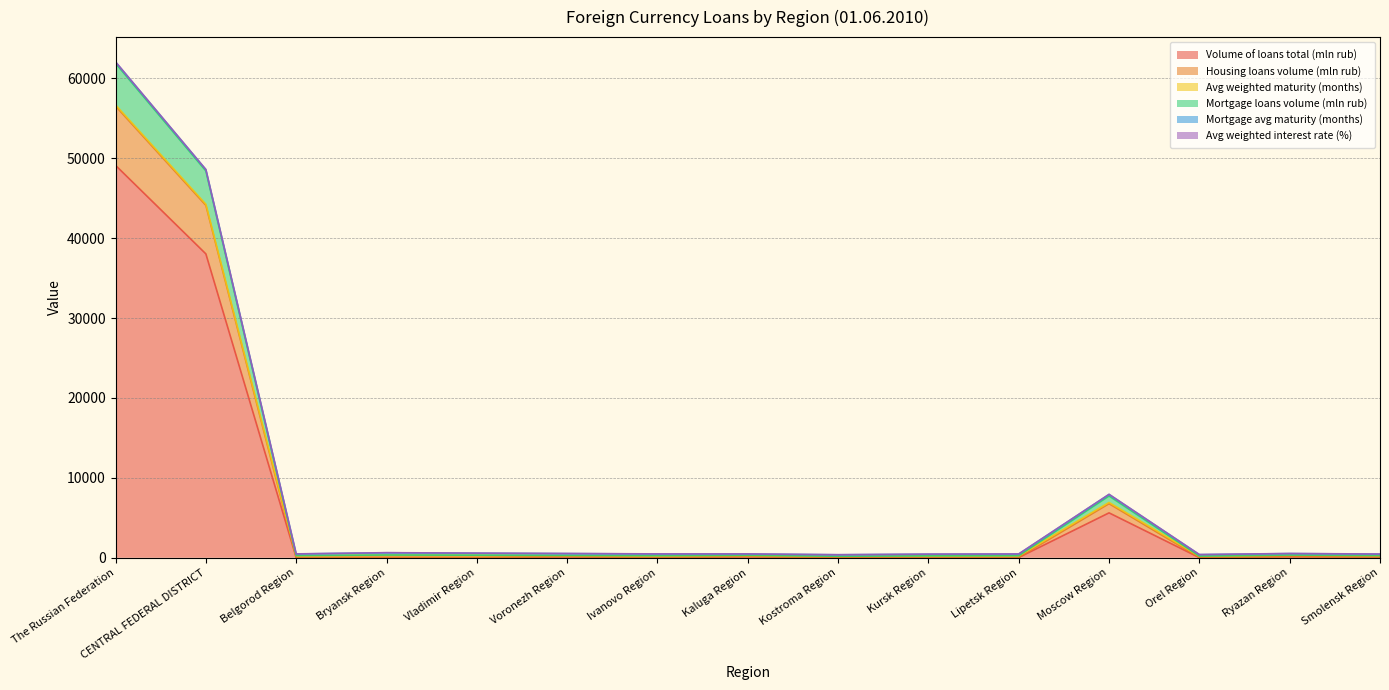

Which has a higher value, Ivanovo Region or Kaluga Region?

Kaluga Region